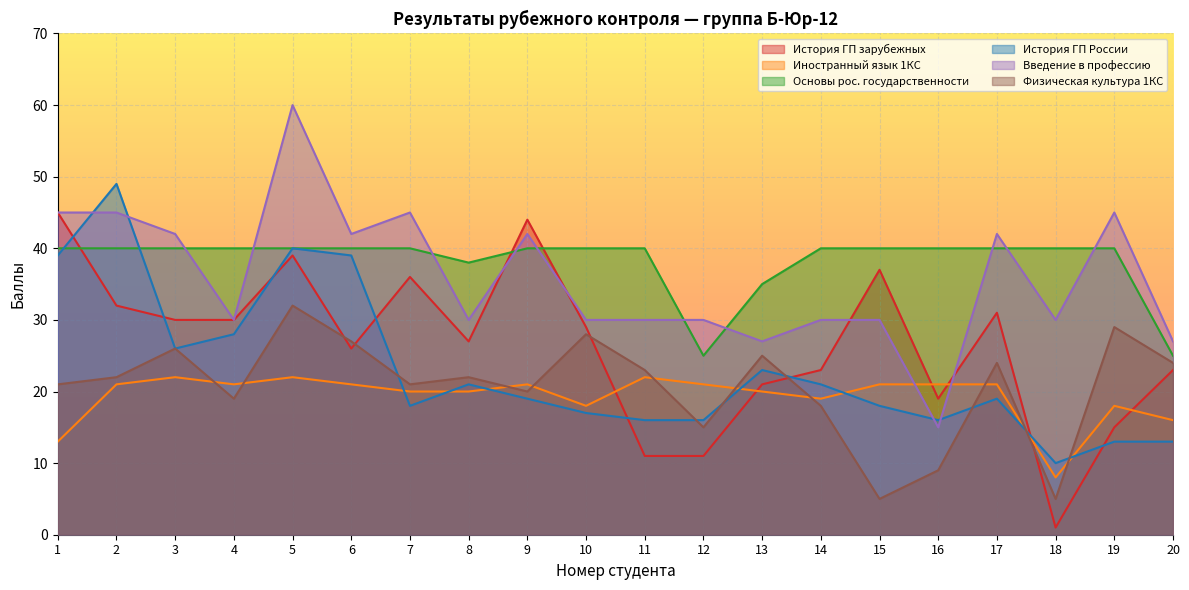

Where do Основы рос. государственности and Введение в профессию first cross each other?

3 and 4